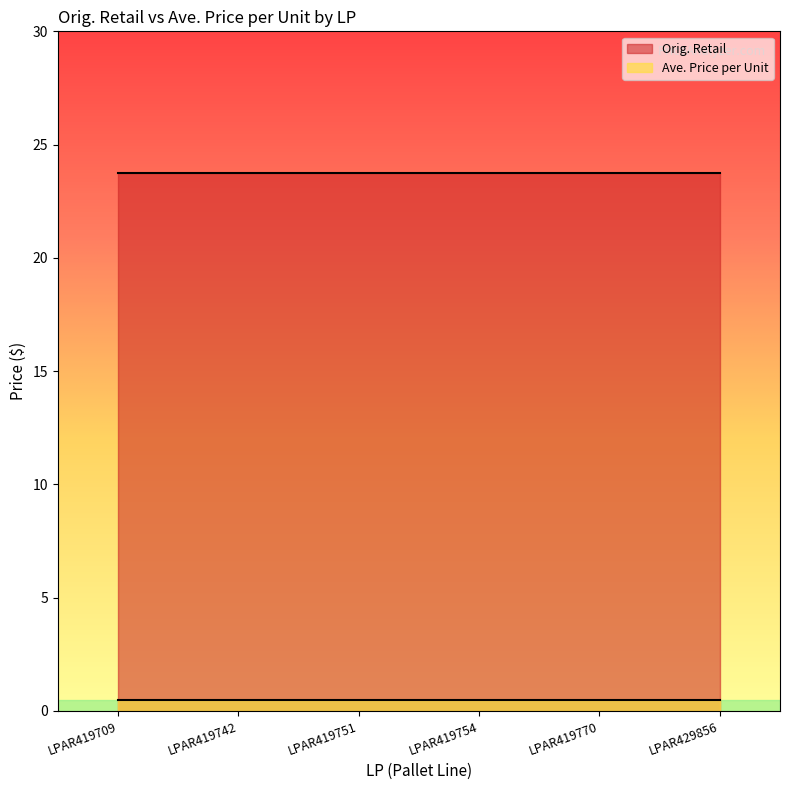

True or false: Ave. Price per Unit and Orig. Retail cross at least once.

False